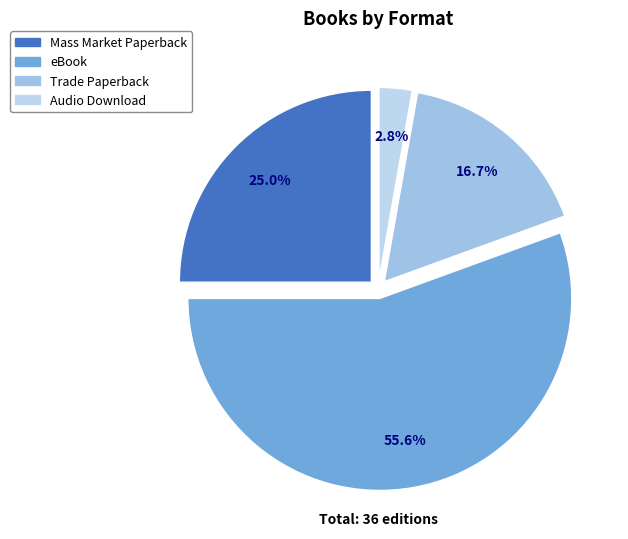

The eBook slice represents 42% of the pie. True or false?

False